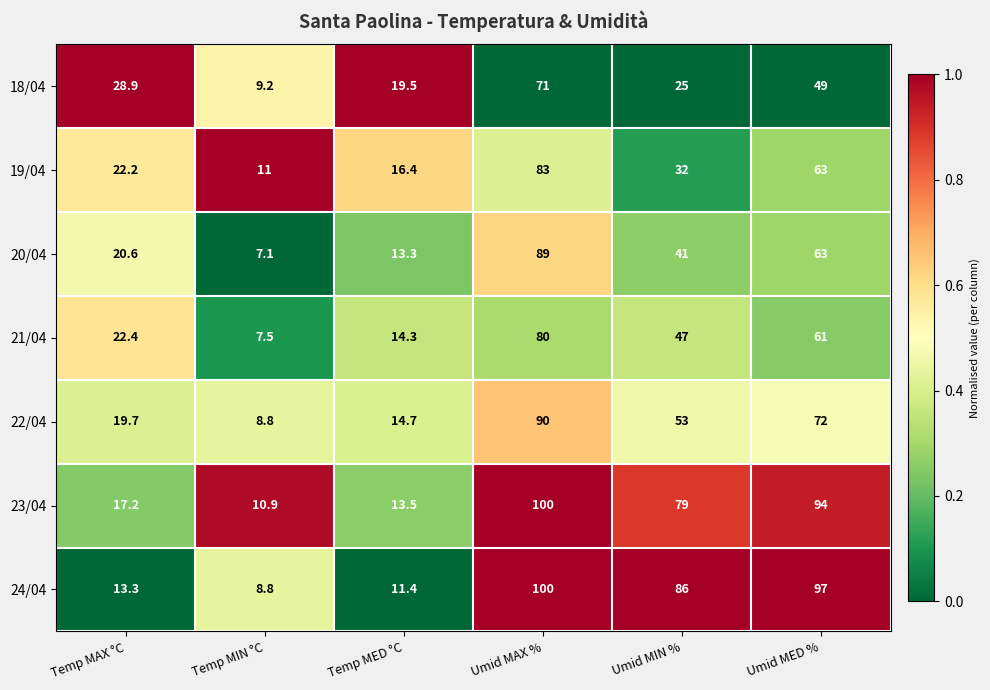

Rank the categories by 24/04 value from lowest to highest.

Temp MIN °C, Temp MED °C, Temp MAX °C, Umid MIN %, Umid MED %, Umid MAX %